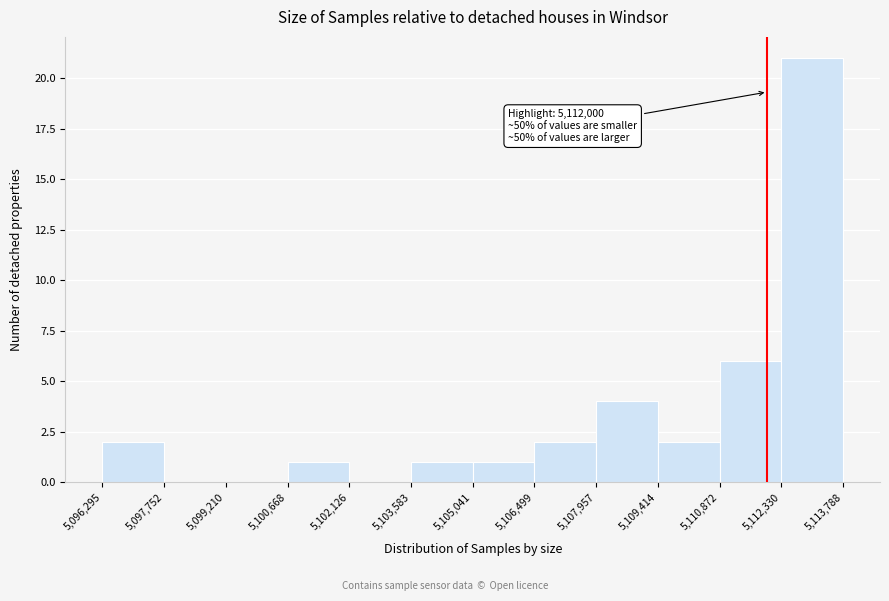

Which range on the x-axis has the tallest bar?

5,112,330 to 5,113,788